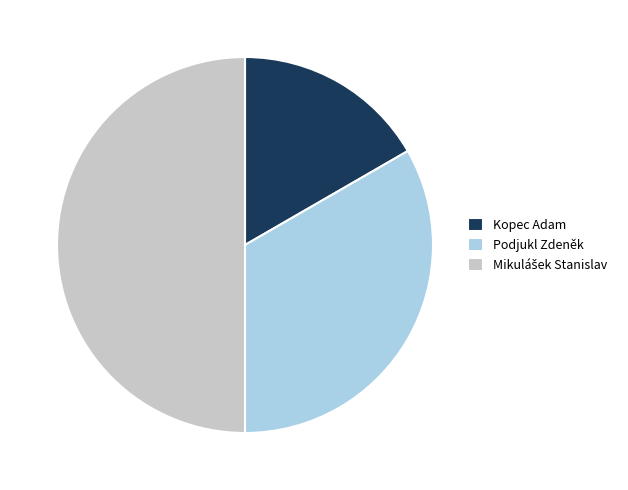

Which category has the smallest portion of the pie?

Kopec Adam